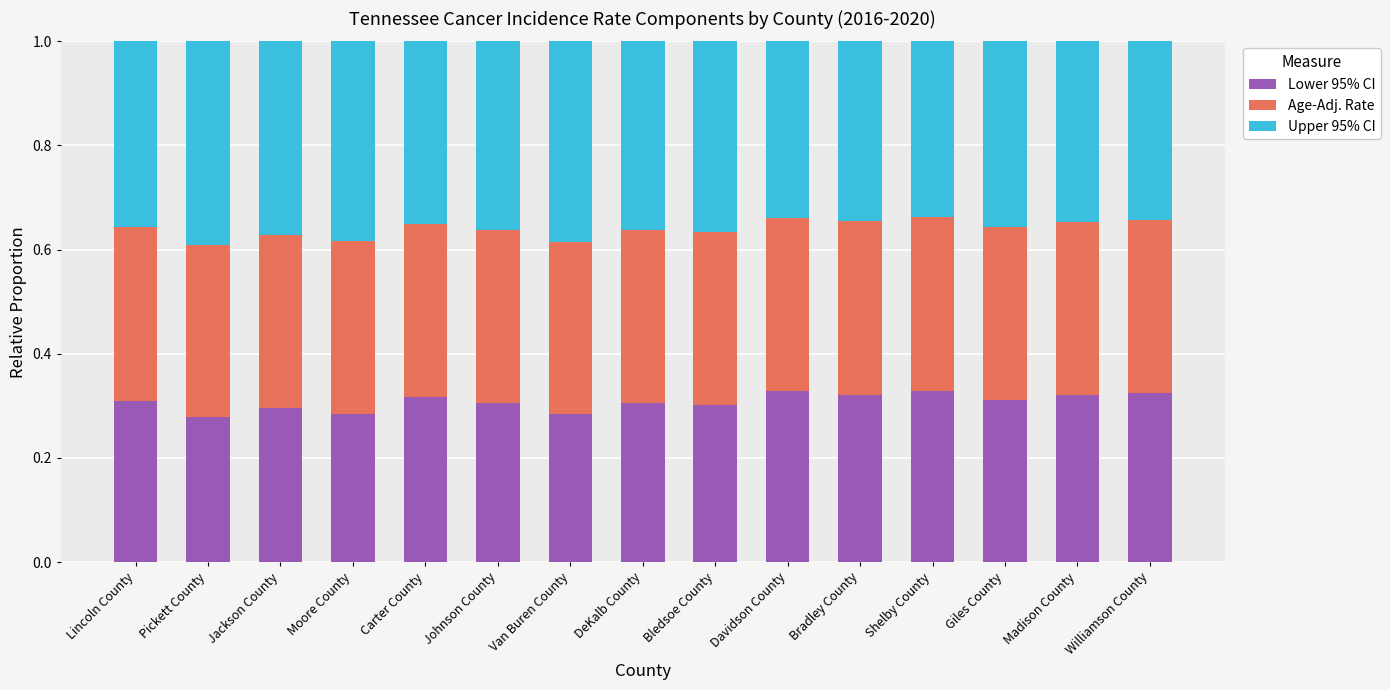

What is the sum of the Lower 95% CI values at Johnson County and Giles County?

0.6